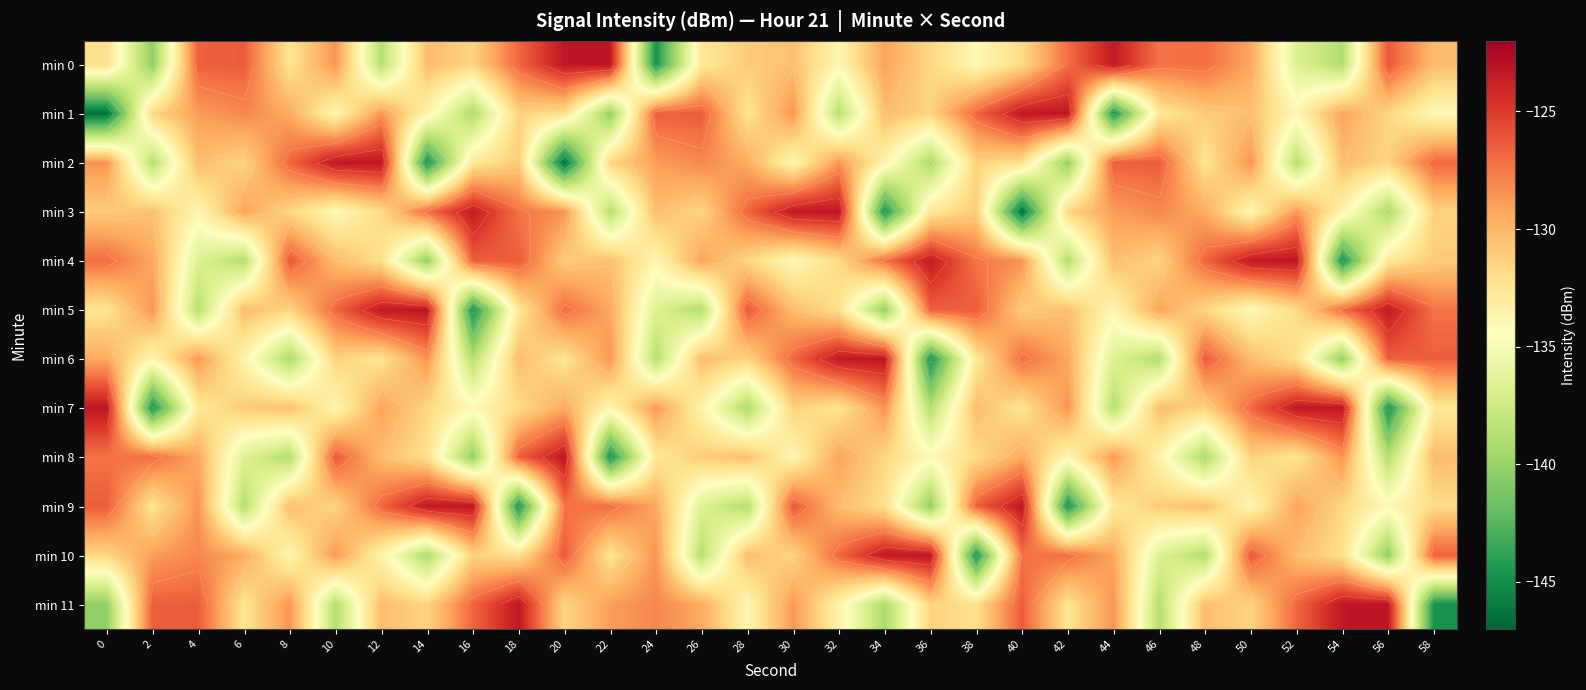

How many data points in min 0 are less than -130?

17